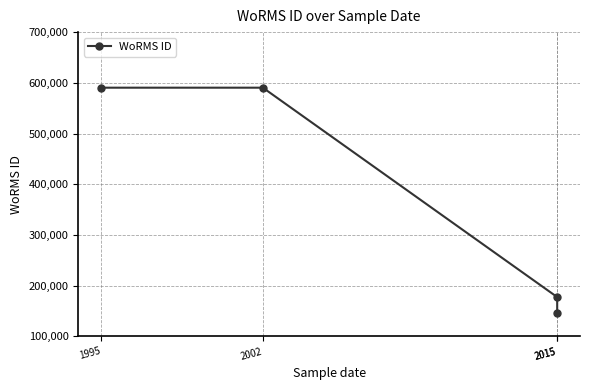

What is the greatest value displayed?

590432